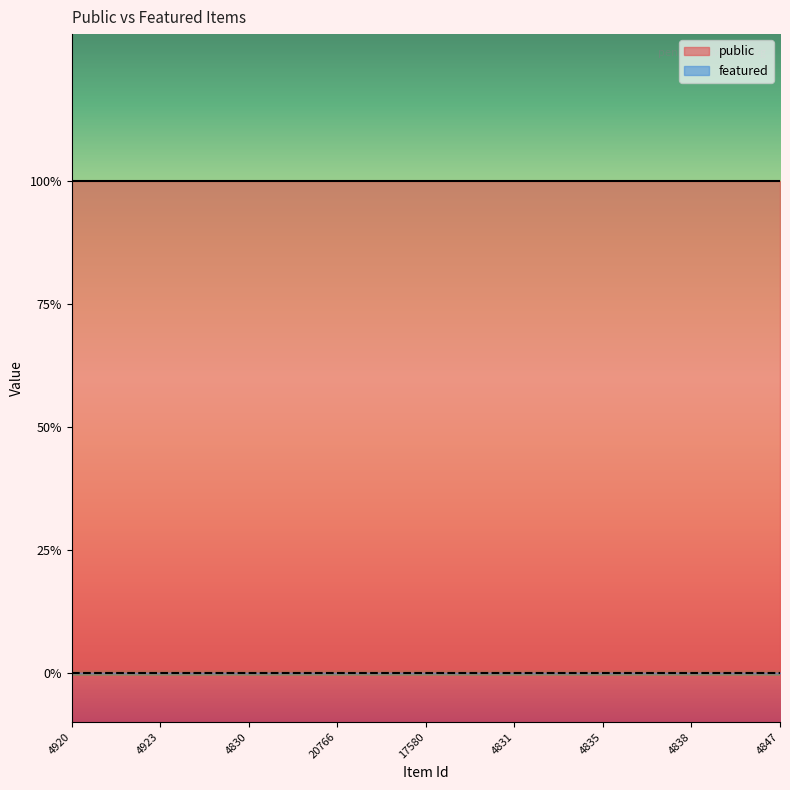

Rank the series at 4921 from highest to lowest value.

public, featured